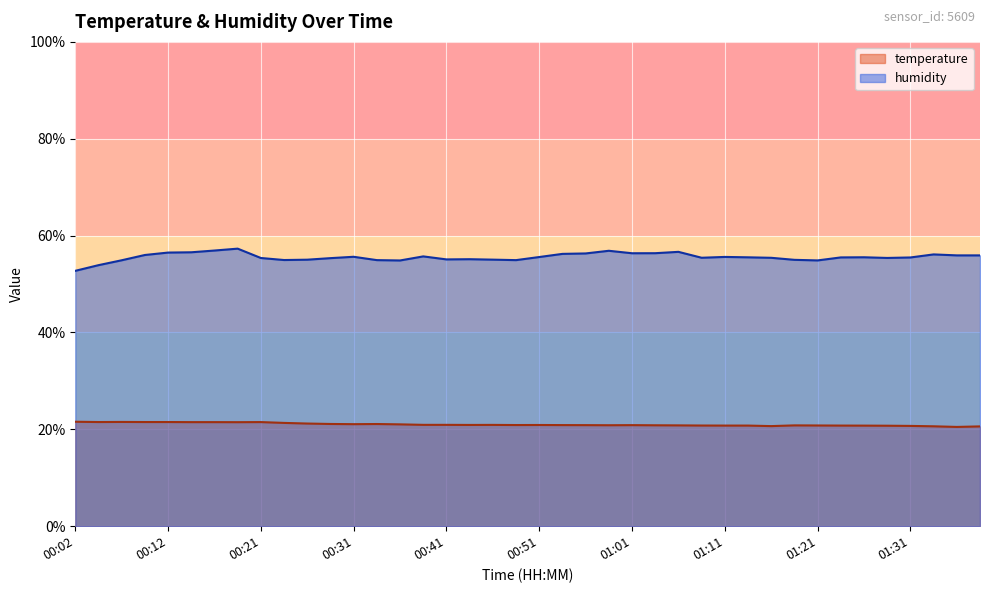

What is the sum of the temperature values at 01:26 and 00:43?

41.7